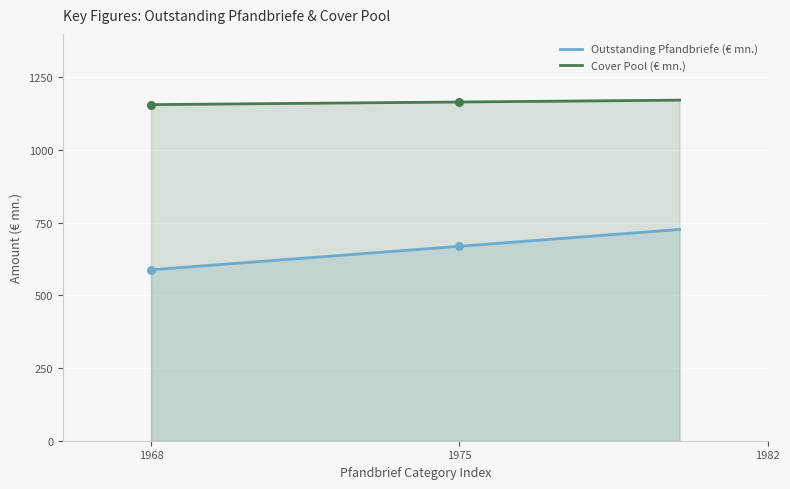

Is the value of Outstanding Pfandbriefe (€ mn.) at 7 greater than the value of Cover Pool (€ mn.) at 1?

No